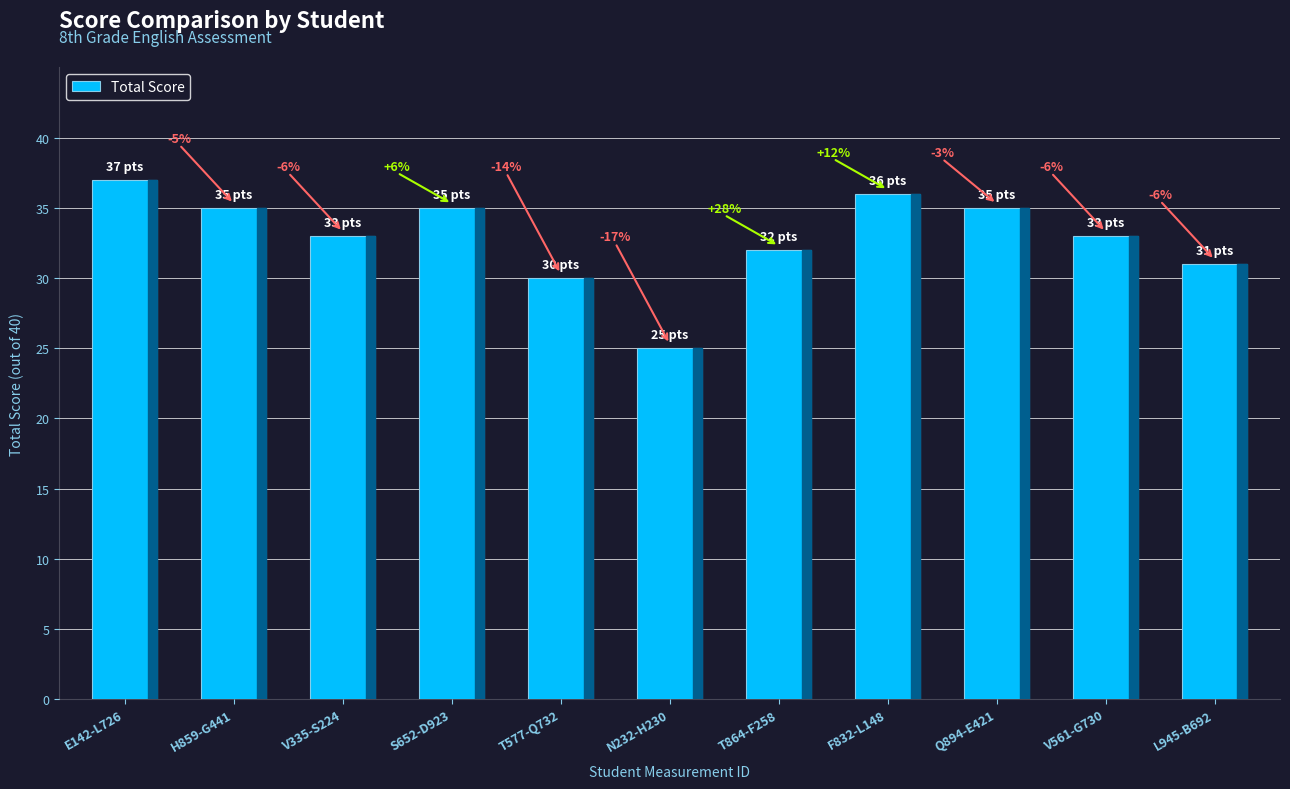

Which label corresponds to the largest value in the chart?

E142-L726